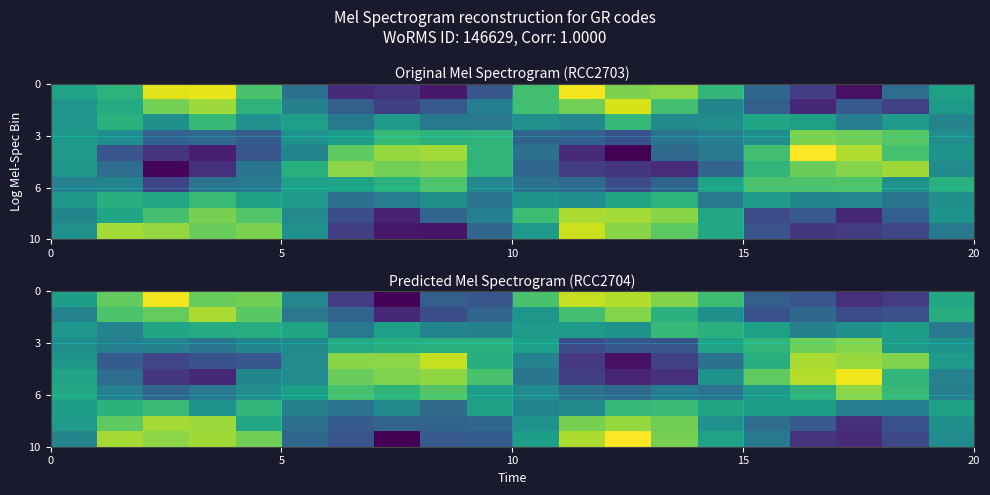

What is the smallest value displayed?

0.3